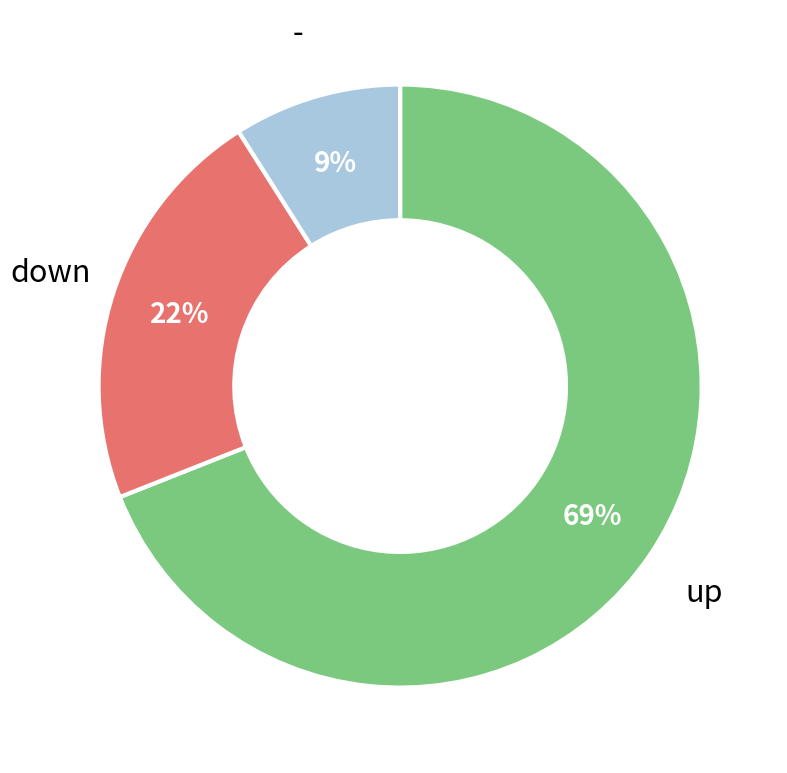

To the nearest percent, what is the average slice percentage?

33%